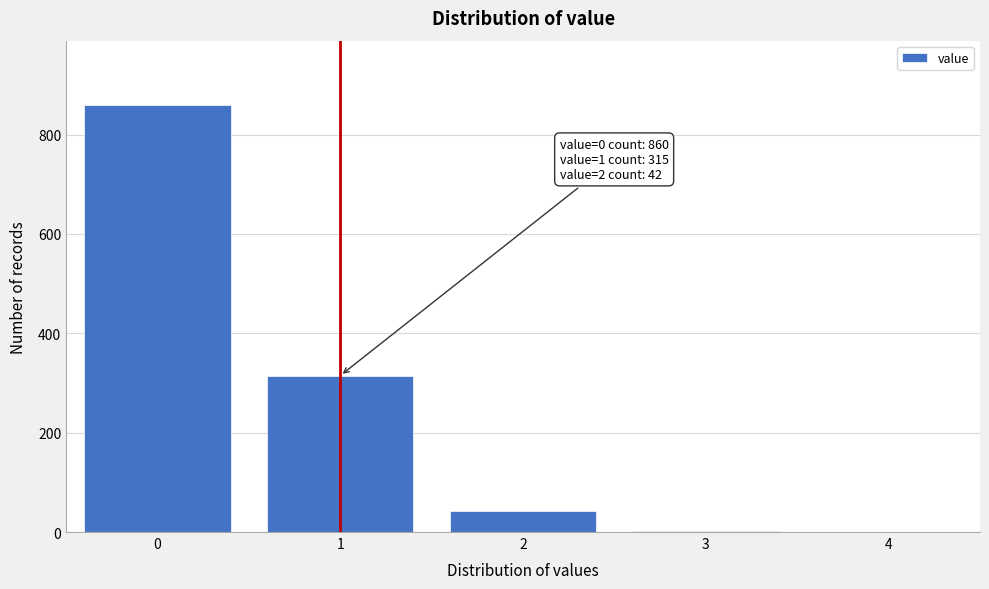

True or false: the data shows 225 at 0.

False